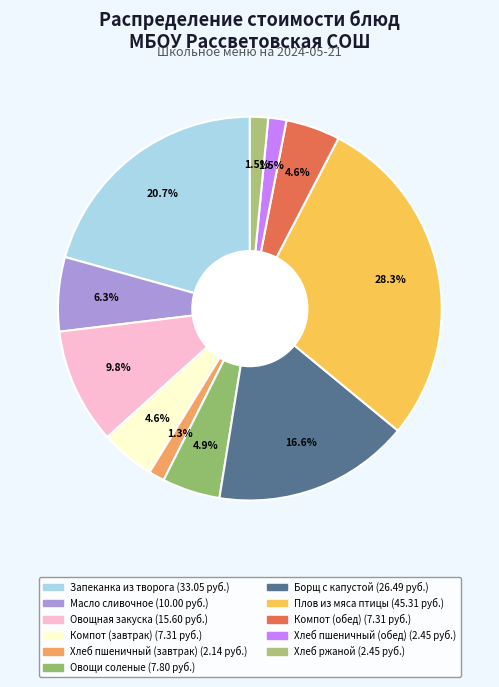

Do Борщ с капустой and Хлеб пшеничный (завтрак) together represent more than half of the pie?

No